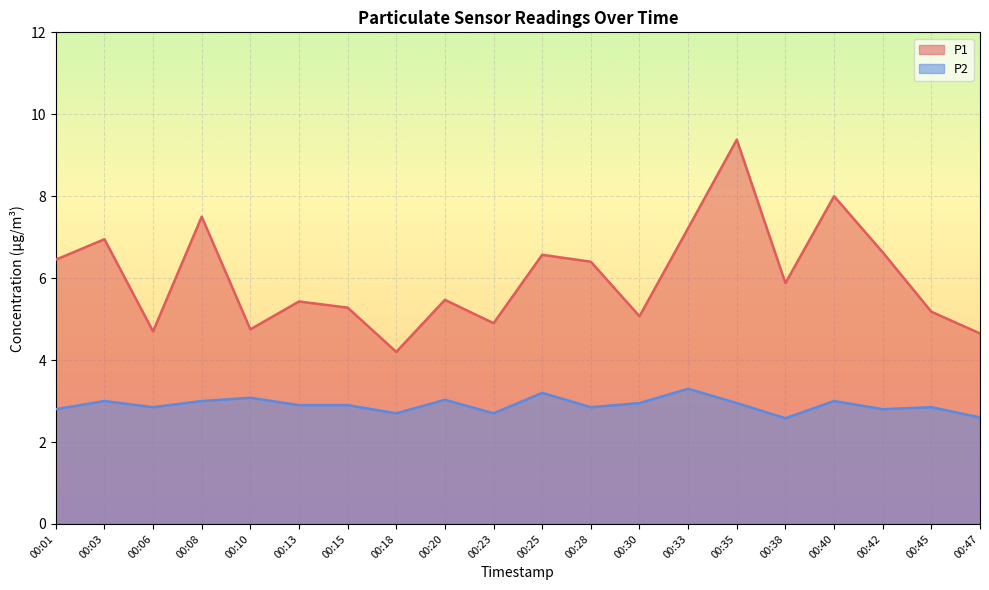

What is the average value of the P1 series?

6.0